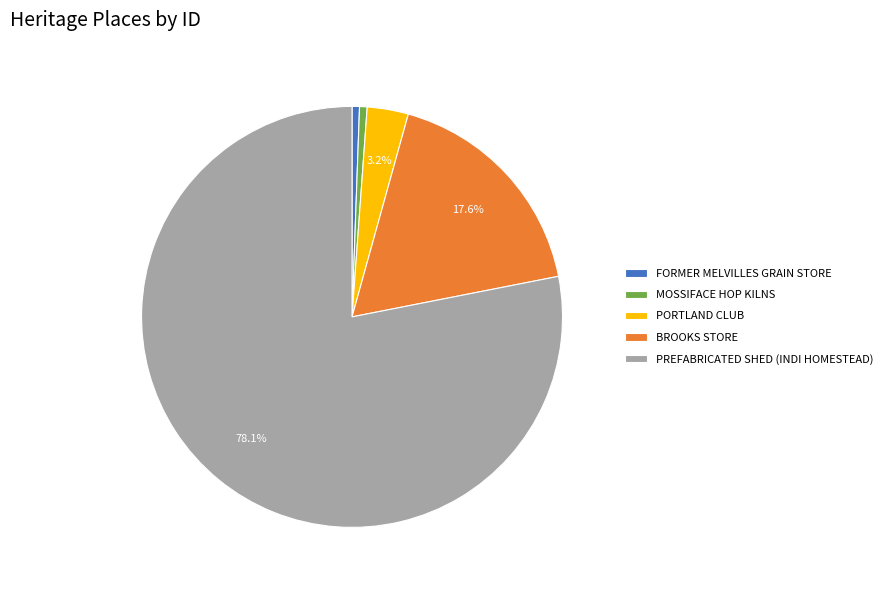

Which category has the biggest portion of the pie?

PREFABRICATED SHED (INDI HOMESTEAD)